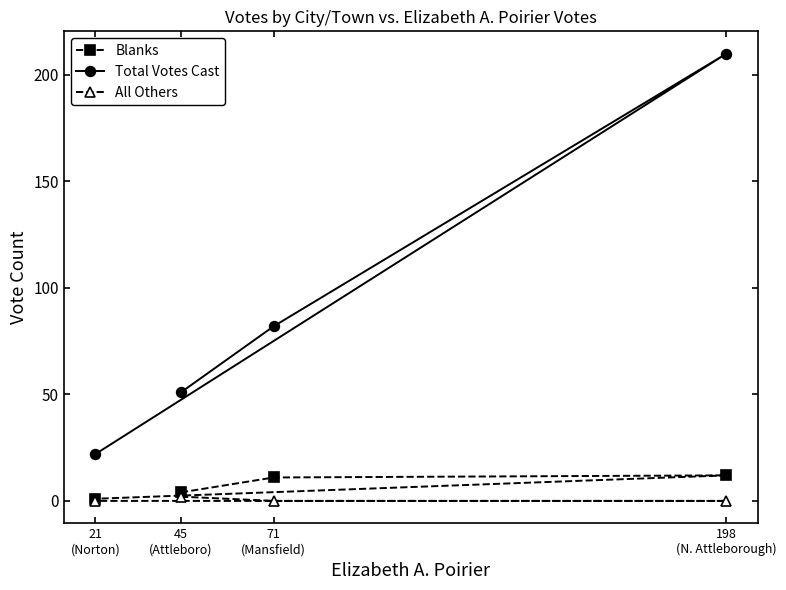

At which category is the sum across all series the highest?

198
(N. Attleborough)